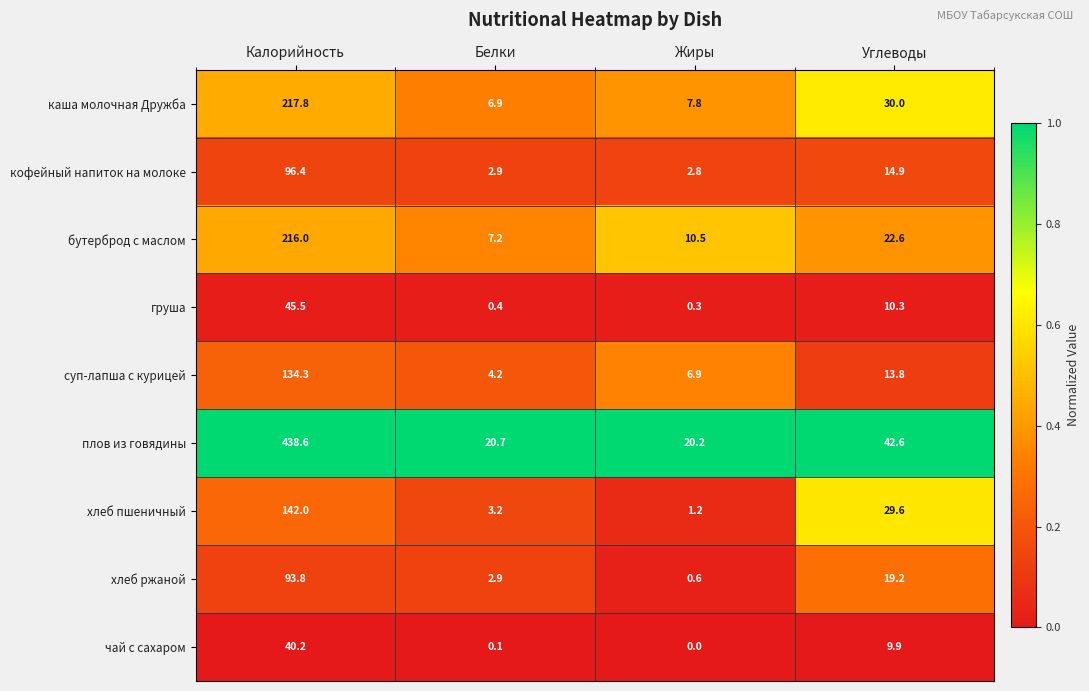

Rank the series by their maximum value, from lowest to highest.

чай с сахаром, груша, хлеб ржаной, кофейный напиток на молоке, суп-лапша с курицей, хлеб пшеничный, бутерброд с маслом, каша молочная Дружба, плов из говядины